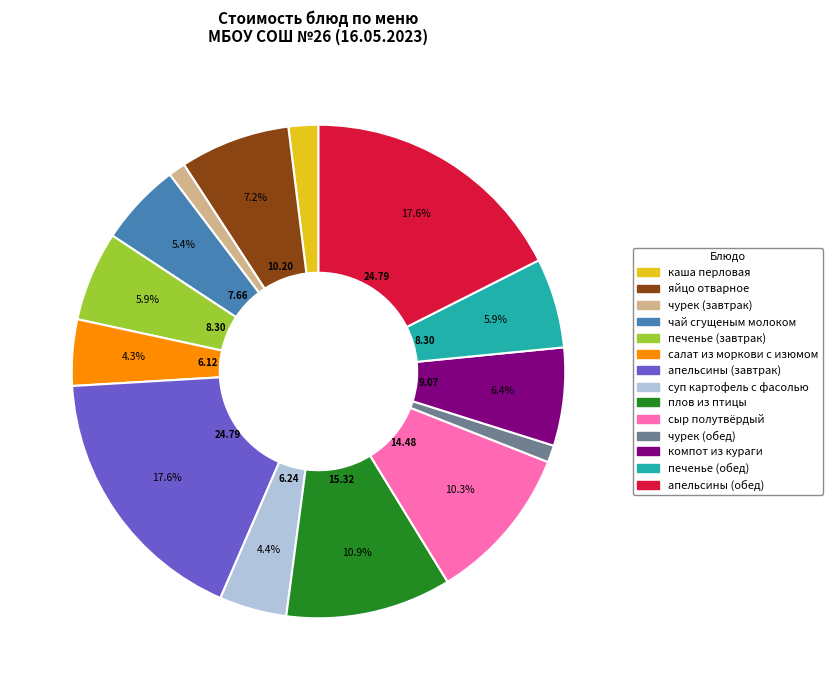

Combined, do печенье (завтрак) and чурек (обед) account for over 50%?

No